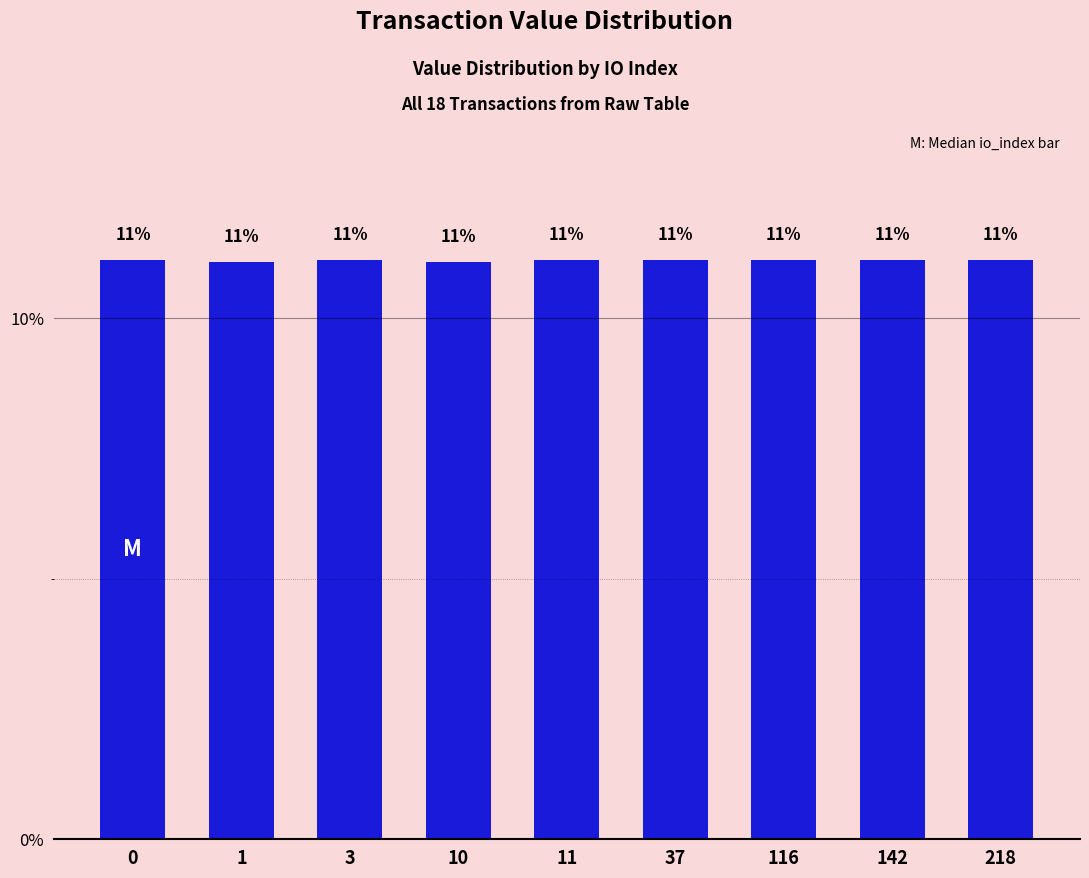

What is the value of the 8th bar from the left?

11.1